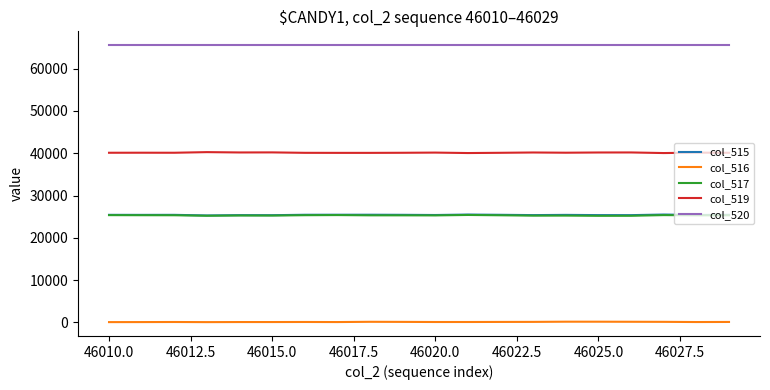

What is the lowest value of the col_520 series?

65535